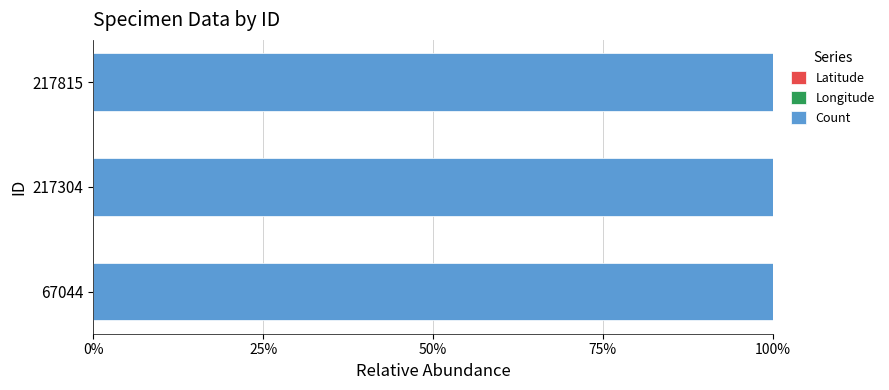

What is the maximum value shown in the chart?

1